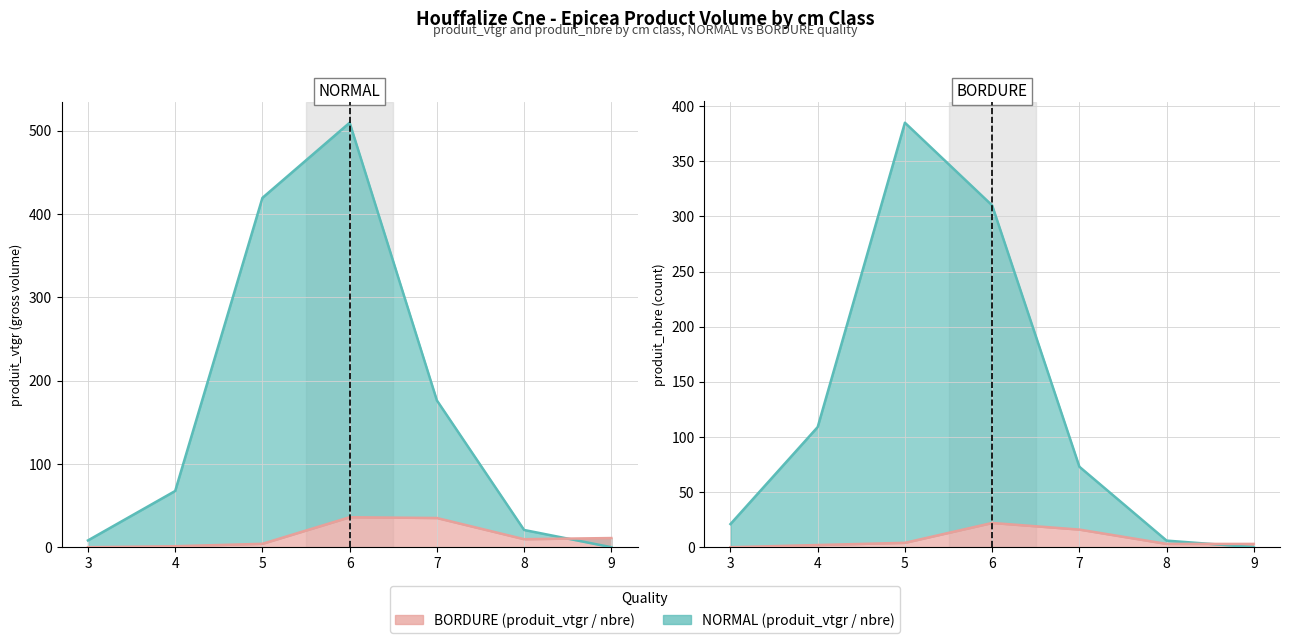

What is the sum of all NORMAL (produit_nbre) values?

904.0